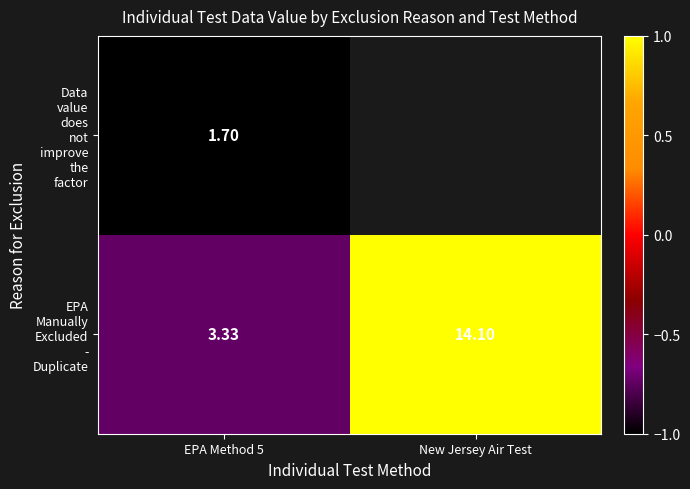

What is the minimum value shown in the chart?

-1.0